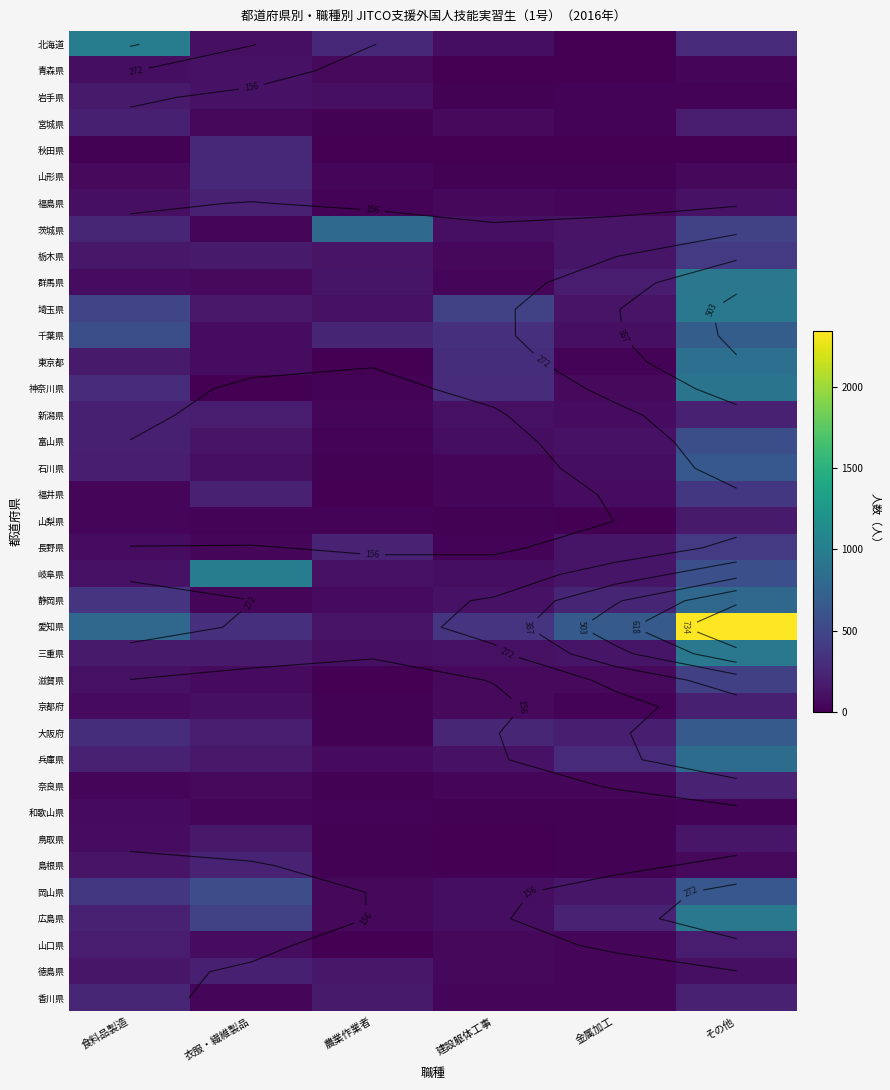

Is the value of 岐阜県 at 食料品製造 greater than the value of 群馬県 at 農業作業者?

No